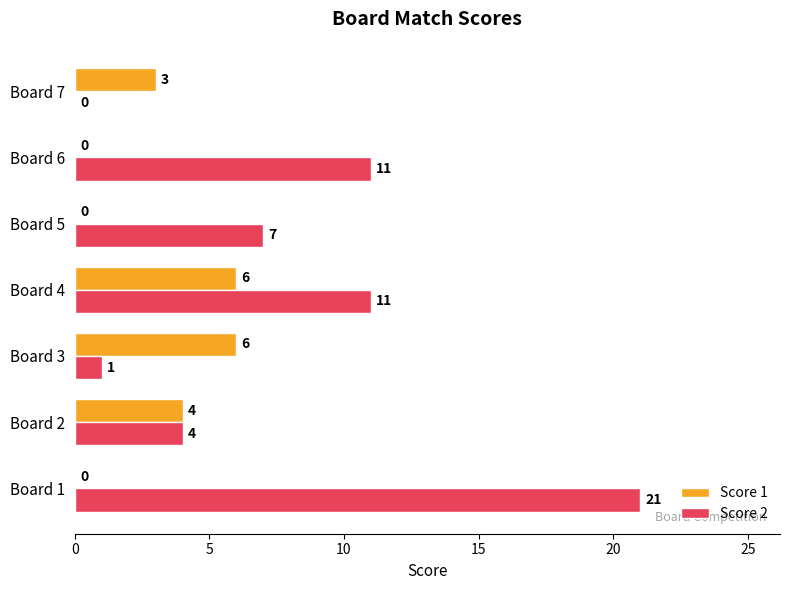

Which series changed the most between Board 2 and Board 3?

Score 2